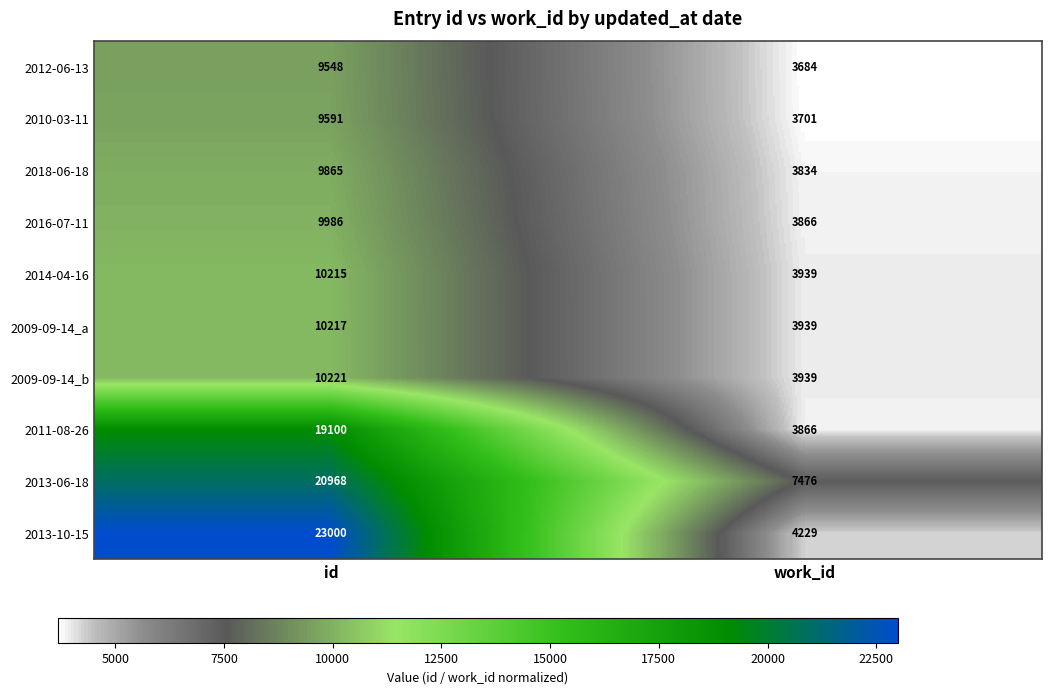

What is the difference between the 2016-07-11 values at id and work_id?

6120